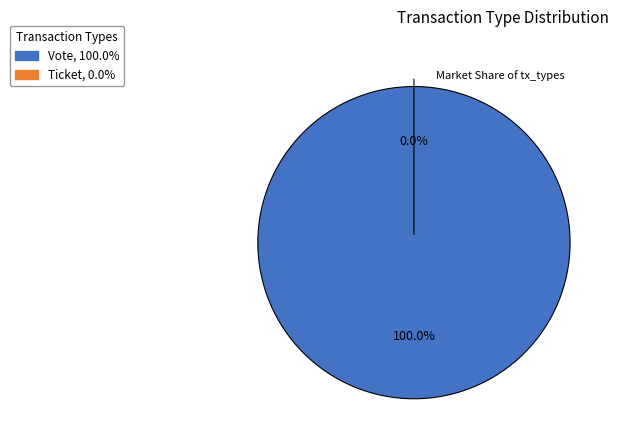

Which slice represents more than half of the pie?

Vote